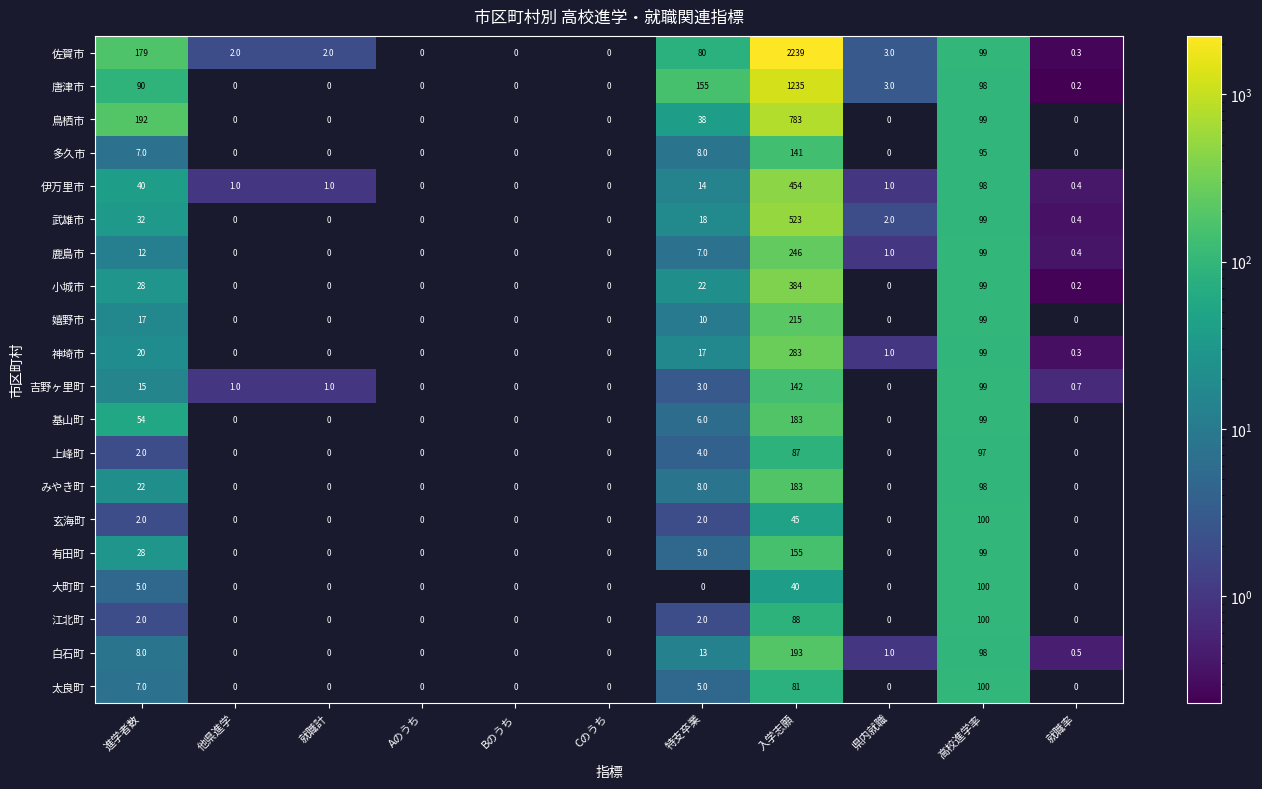

Which series has the largest total across all categories?

佐賀市